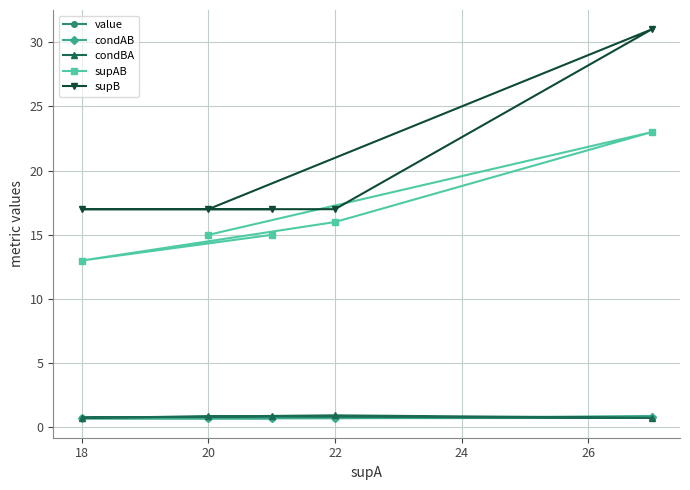

What are all the series names shown in the legend?

value, condAB, condBA, supAB, supB